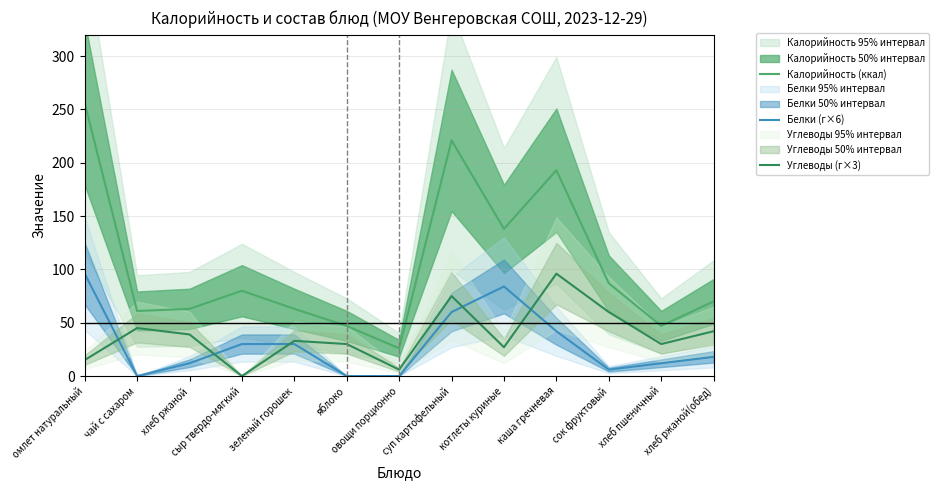

At омлет натуральный, list the series in order from largest to smallest.

Калорийность (ккал), Белки (г×6), Углеводы (г×3)